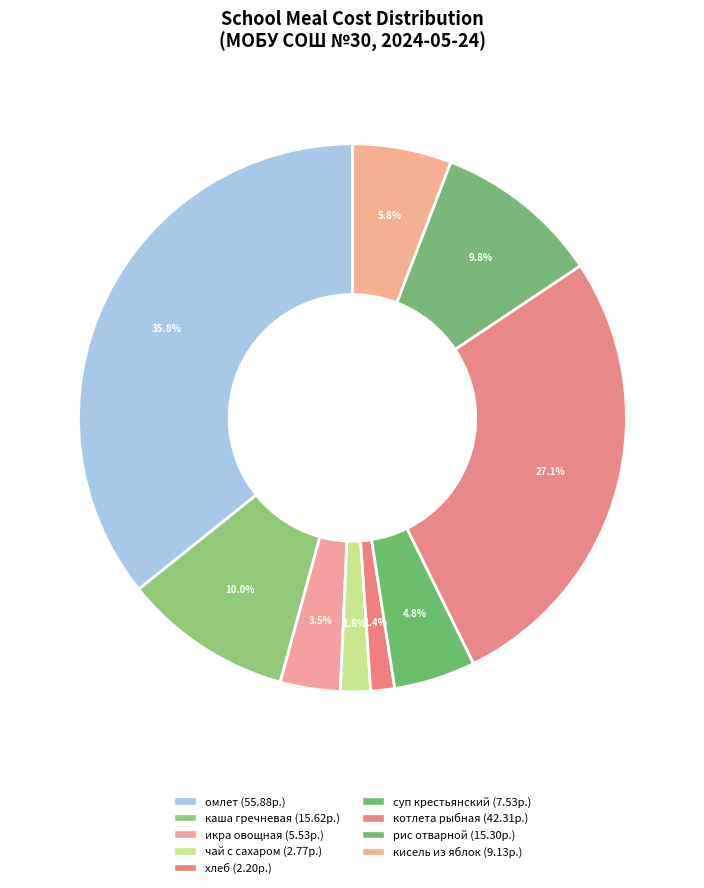

How many slices are in this pie chart?

9